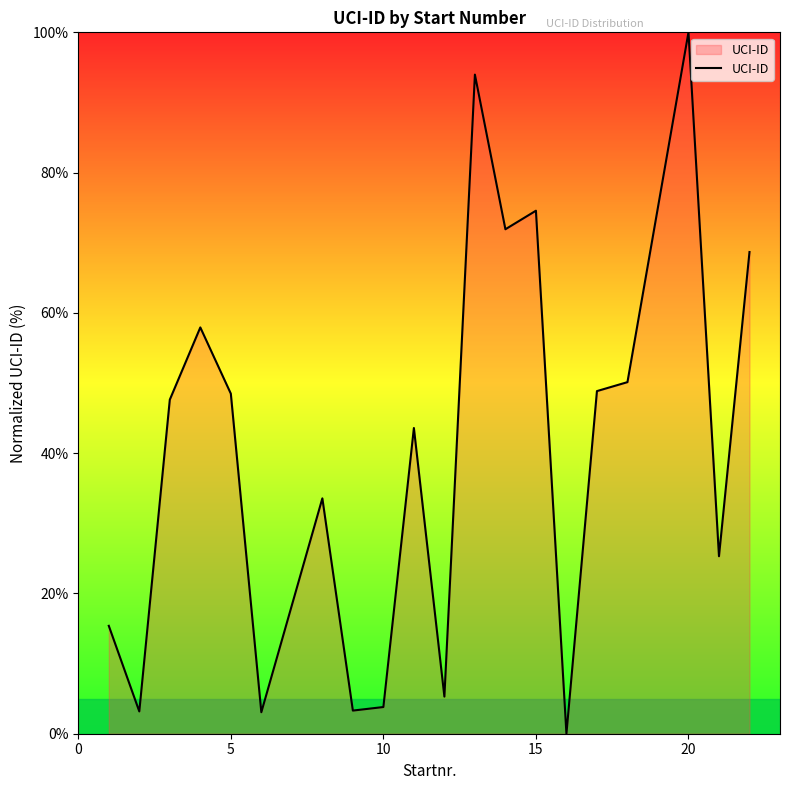

What is the difference between the maximum and minimum values?

100.0